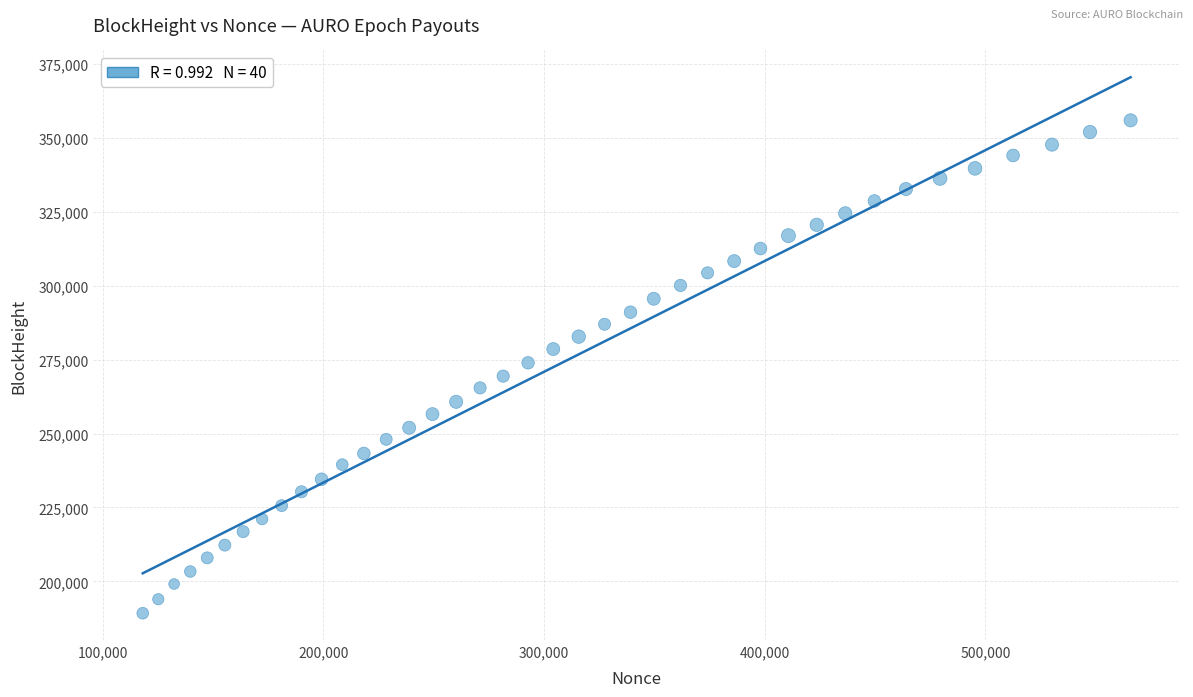

What is the range of X values (max minus min)?

447768